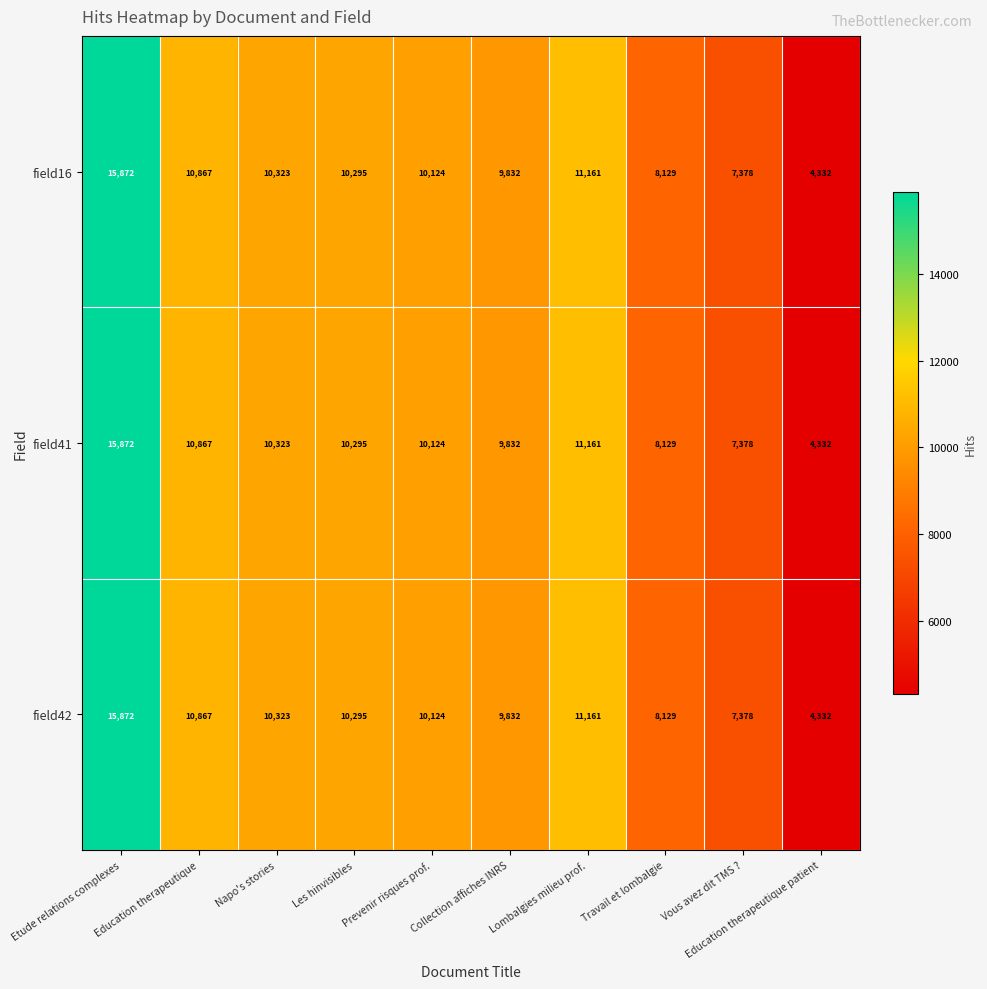

The value of field42 at Etude relations complexes is 15872. True or false?

True